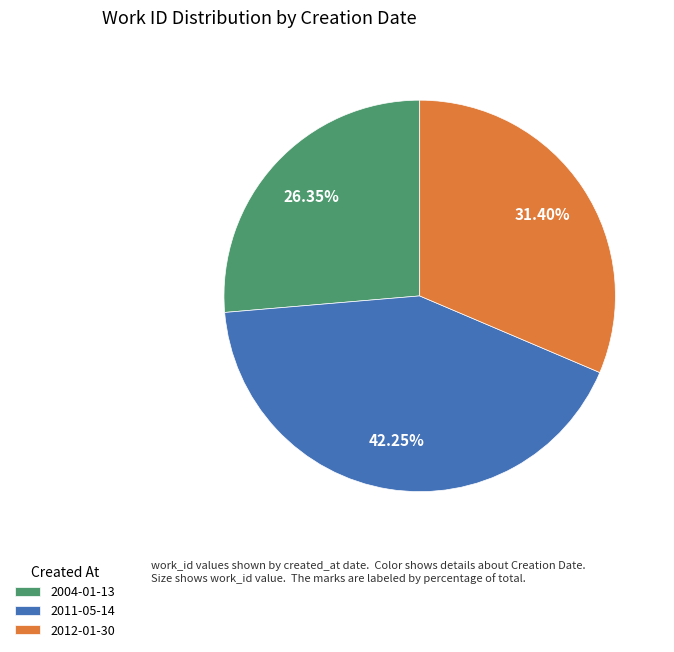

Is the sum of 2011-05-14 and 2004-01-13 greater than half?

Yes